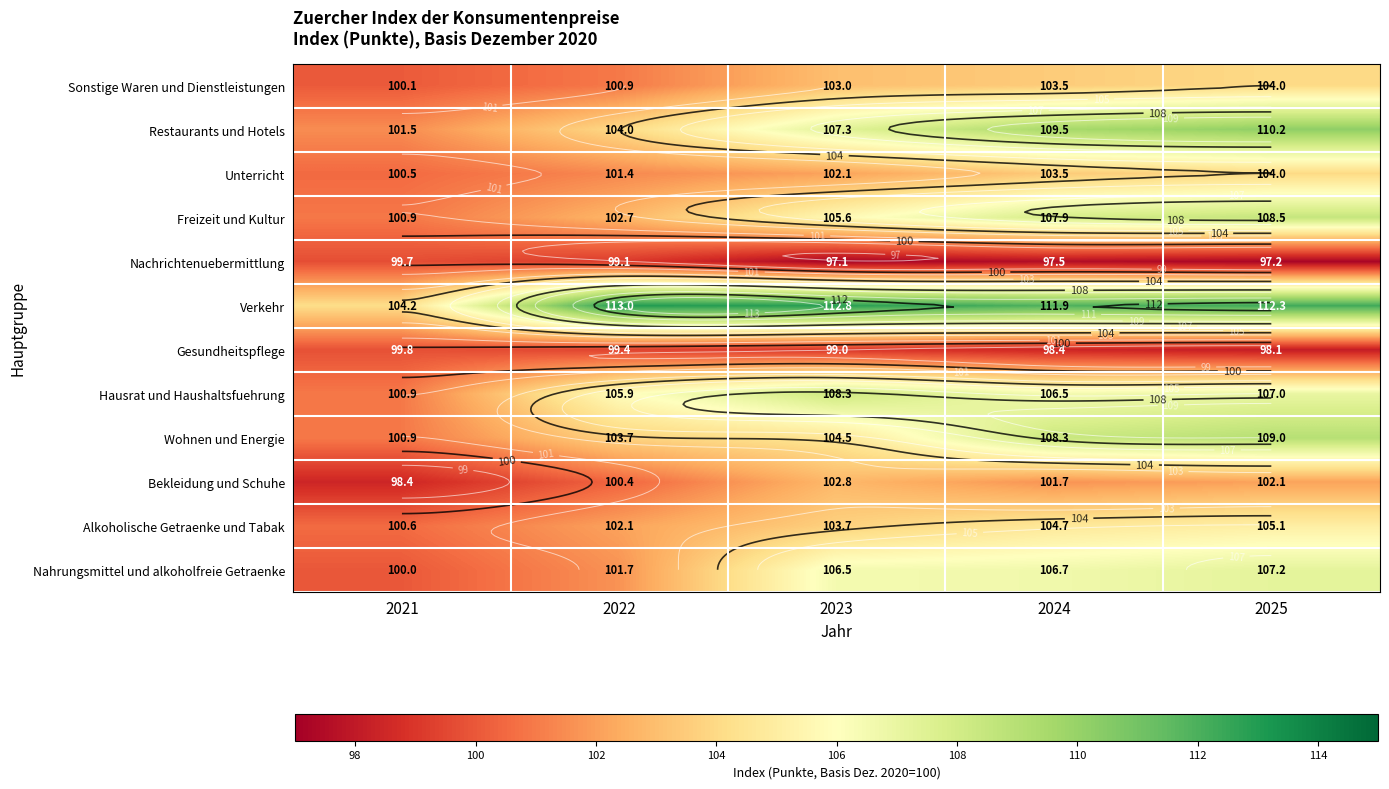

What is the sum of the Bekleidung und Schuhe values at 2022 and 2025?

202.5